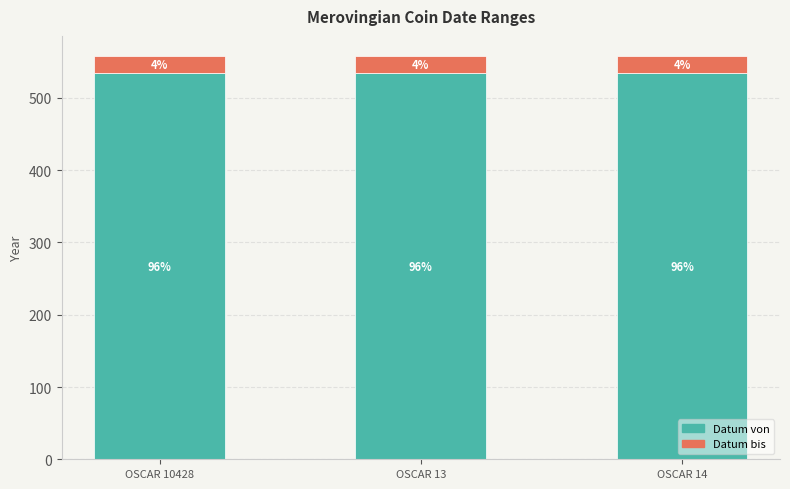

How many bars are there in total?

3